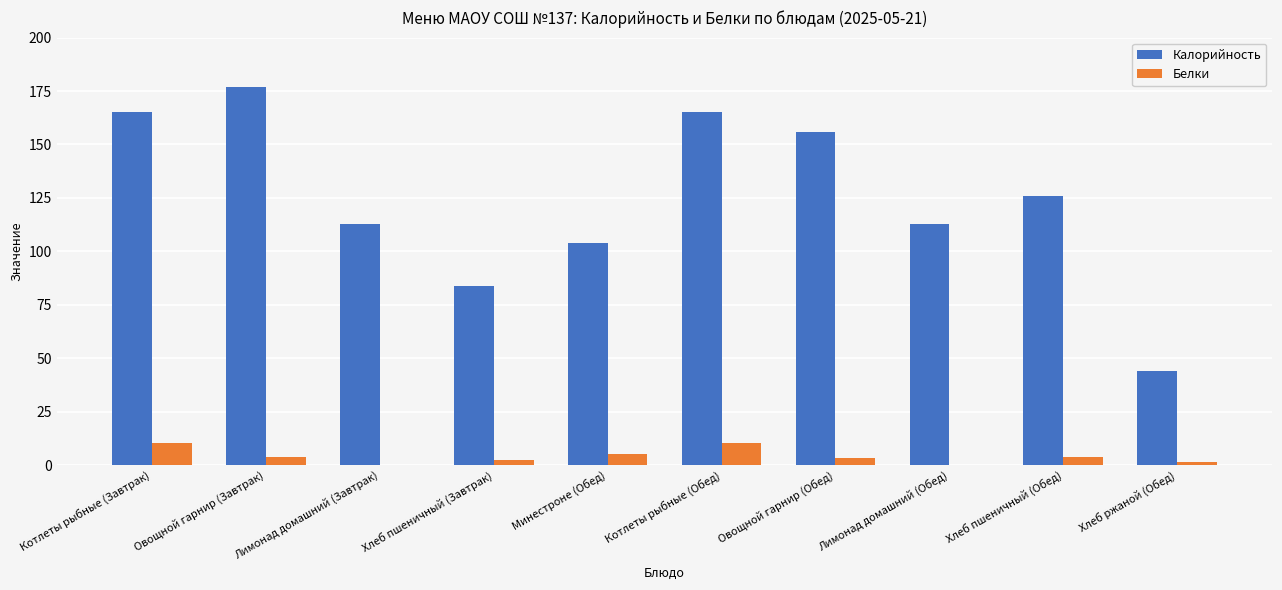

Does the chart contain stacked bars?

No